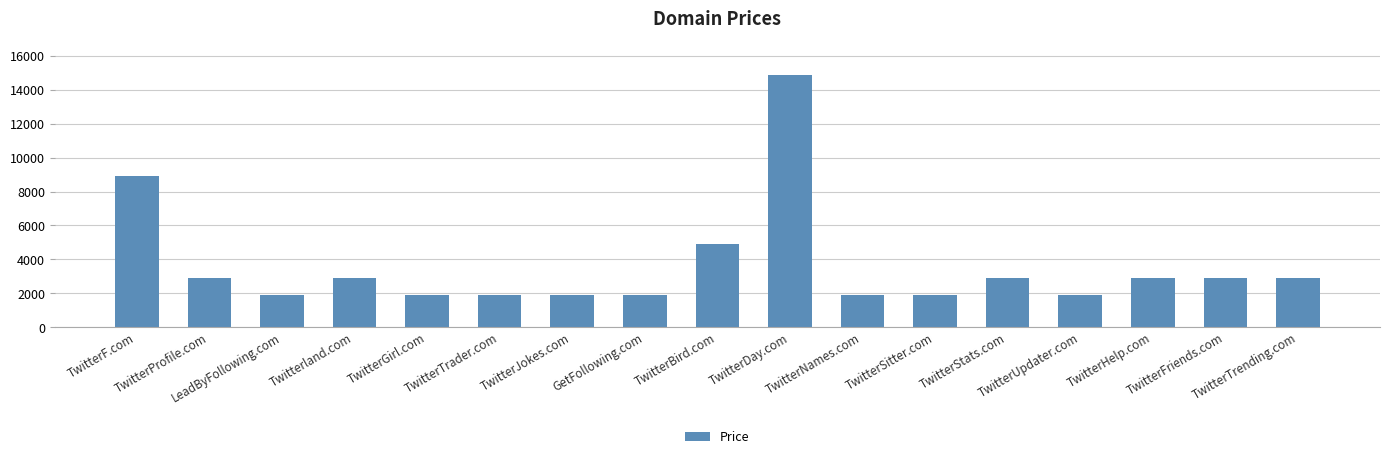

Reading left to right, list all the values displayed in this chart.

TwitterF.com=8888	TwitterProfile.com=2888	LeadByFollowing.com=1888	Twitterland.com=2888	TwitterGirl.com=1888	TwitterTrader.com=1888	TwitterJokes.com=1888	GetFollowing.com=1888	TwitterBird.com=4888	TwitterDay.com=14888	TwitterNames.com=1888	TwitterSitter.com=1888	TwitterStats.com=2888	TwitterUpdater.com=1888	TwitterHelp.com=2888	TwitterFriends.com=2888	TwitterTrending.com=2888